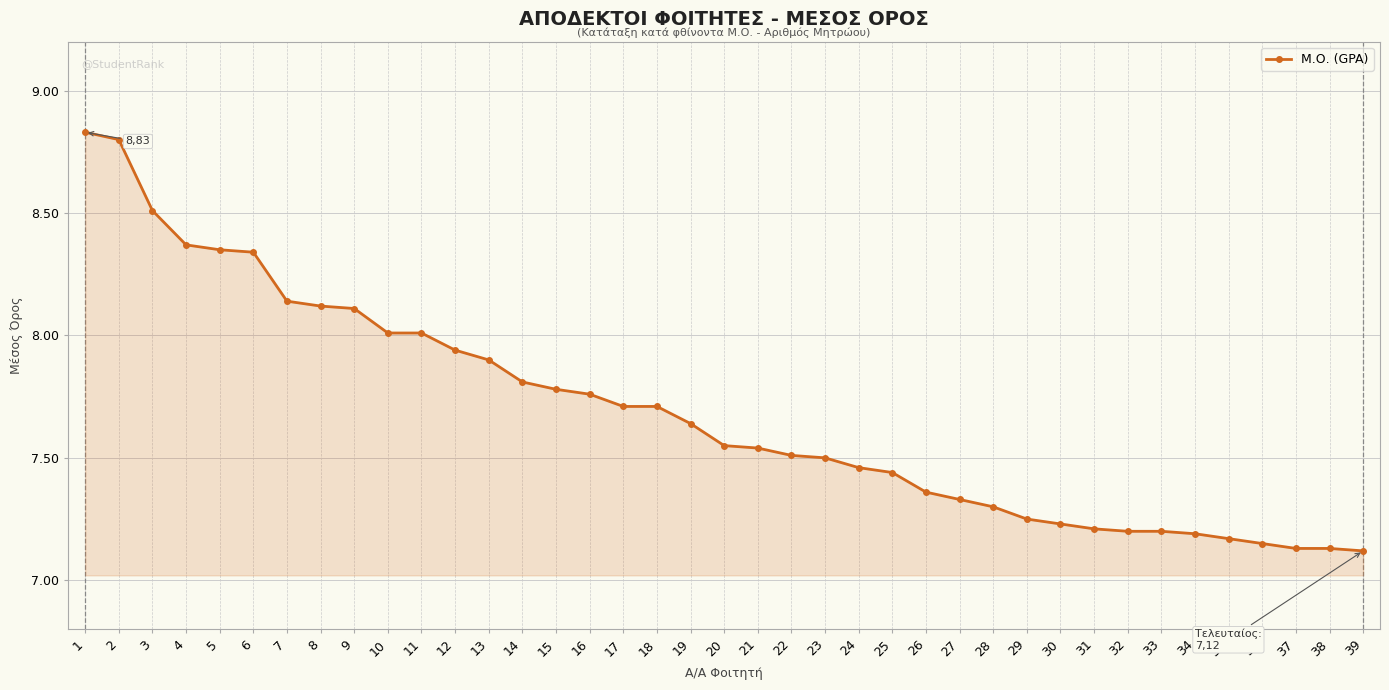

The chart shows a value of 7.8 at 15. True or false?

True